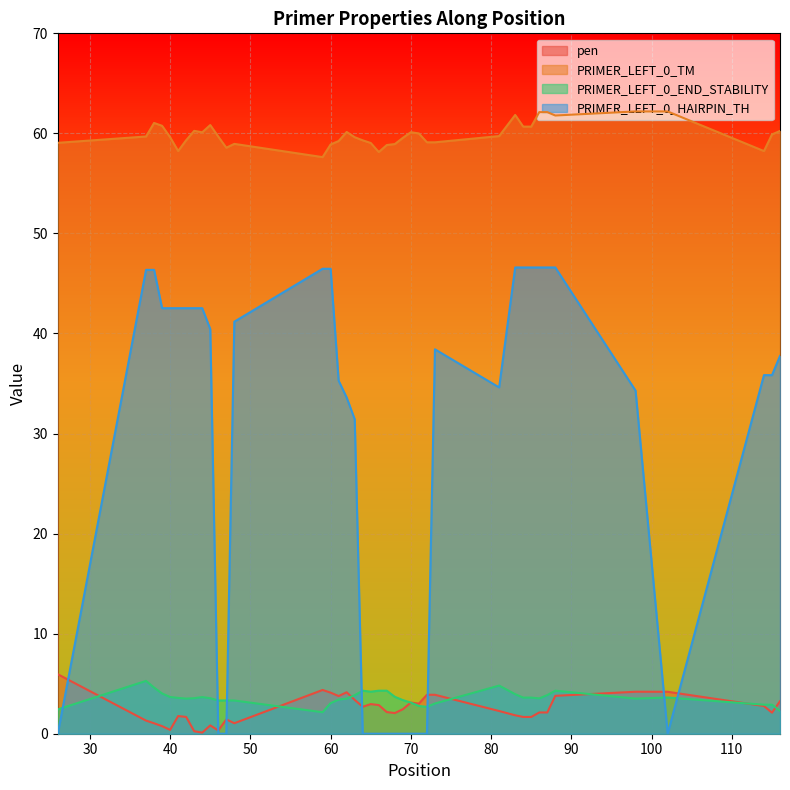

Which has a higher value, 64 or 83?

64